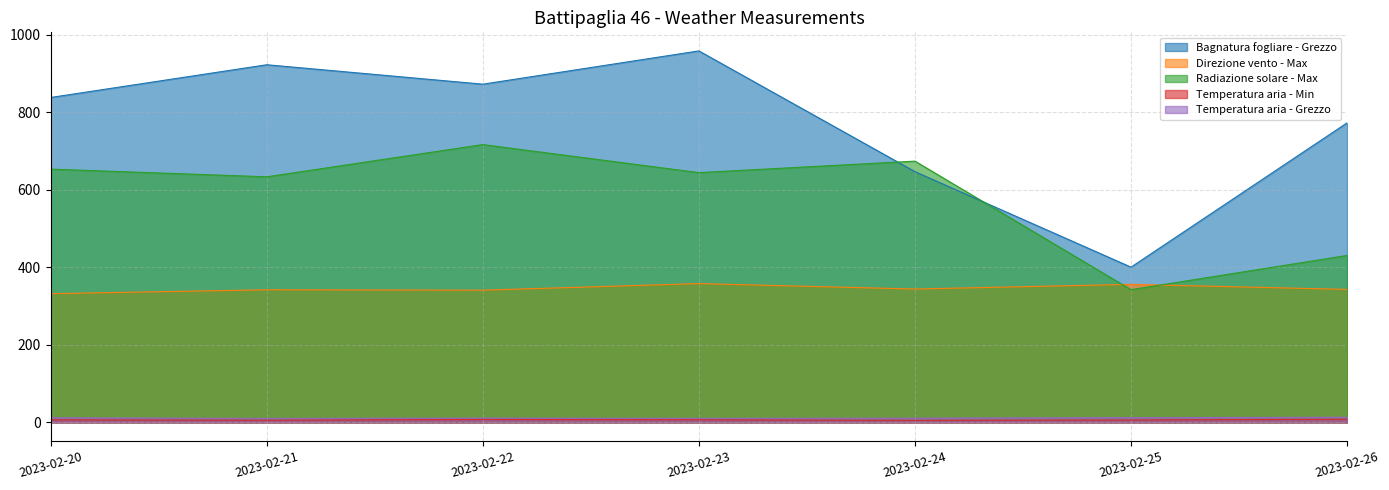

What is the sum of all Direzione vento - Max values?

2416.0